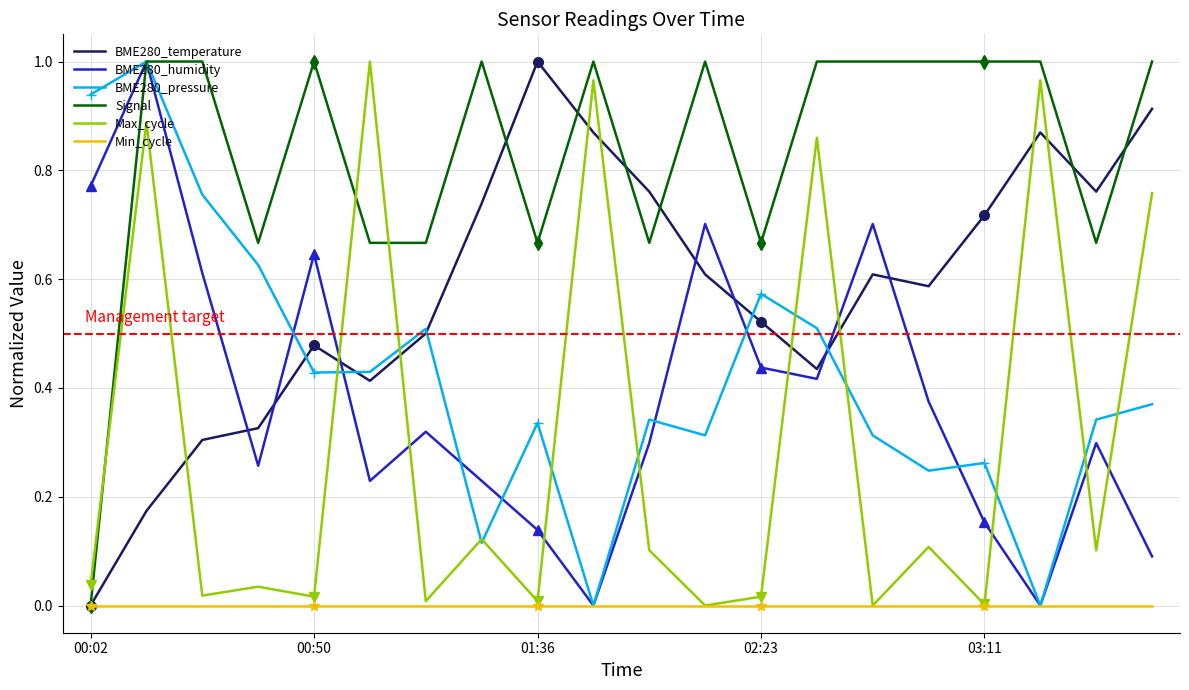

The Max_cycle series shows 0.0 at 14. True or false?

True